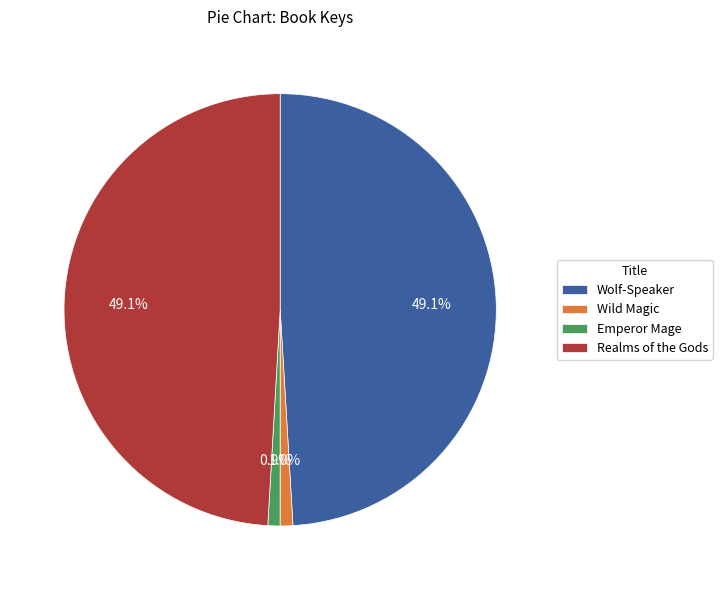

Which has a higher value, Wolf-Speaker or Wild Magic?

Wolf-Speaker